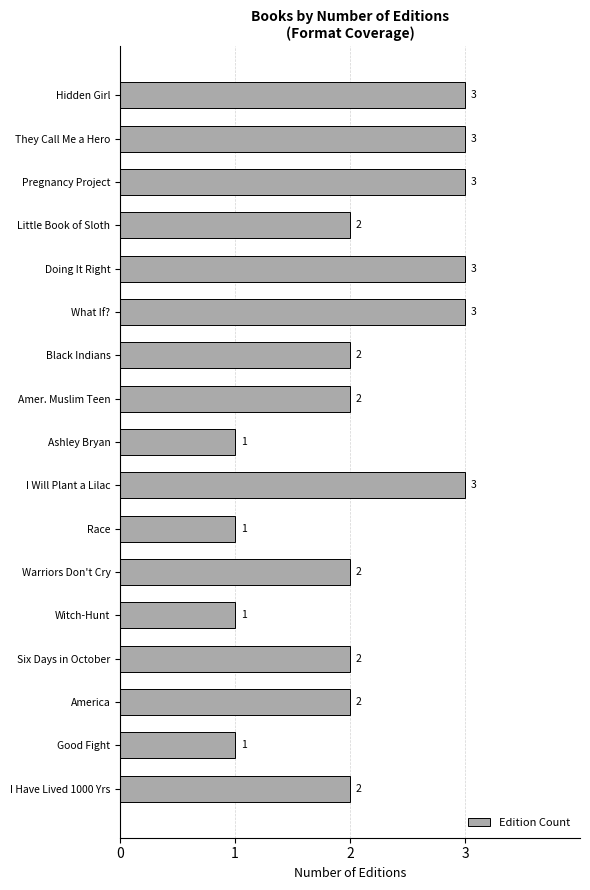

Reading top to bottom, what are all the values shown in this chart?

Hidden Girl=3	They Call Me a Hero=3	Pregnancy Project=3	Little Book of Sloth=2	Doing It Right=3	What If?=3	Black Indians=2	Amer. Muslim Teen=2	Ashley Bryan=1	I Will Plant a Lilac=3	Race=1	Warriors Don't Cry=2	Witch-Hunt=1	Six Days in October=2	America=2	Good Fight=1	I Have Lived 1000 Yrs=2